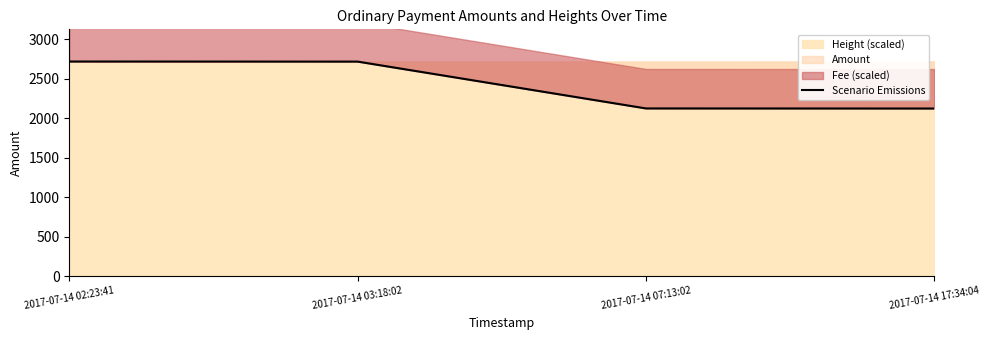

How many values exceed 2717?

2